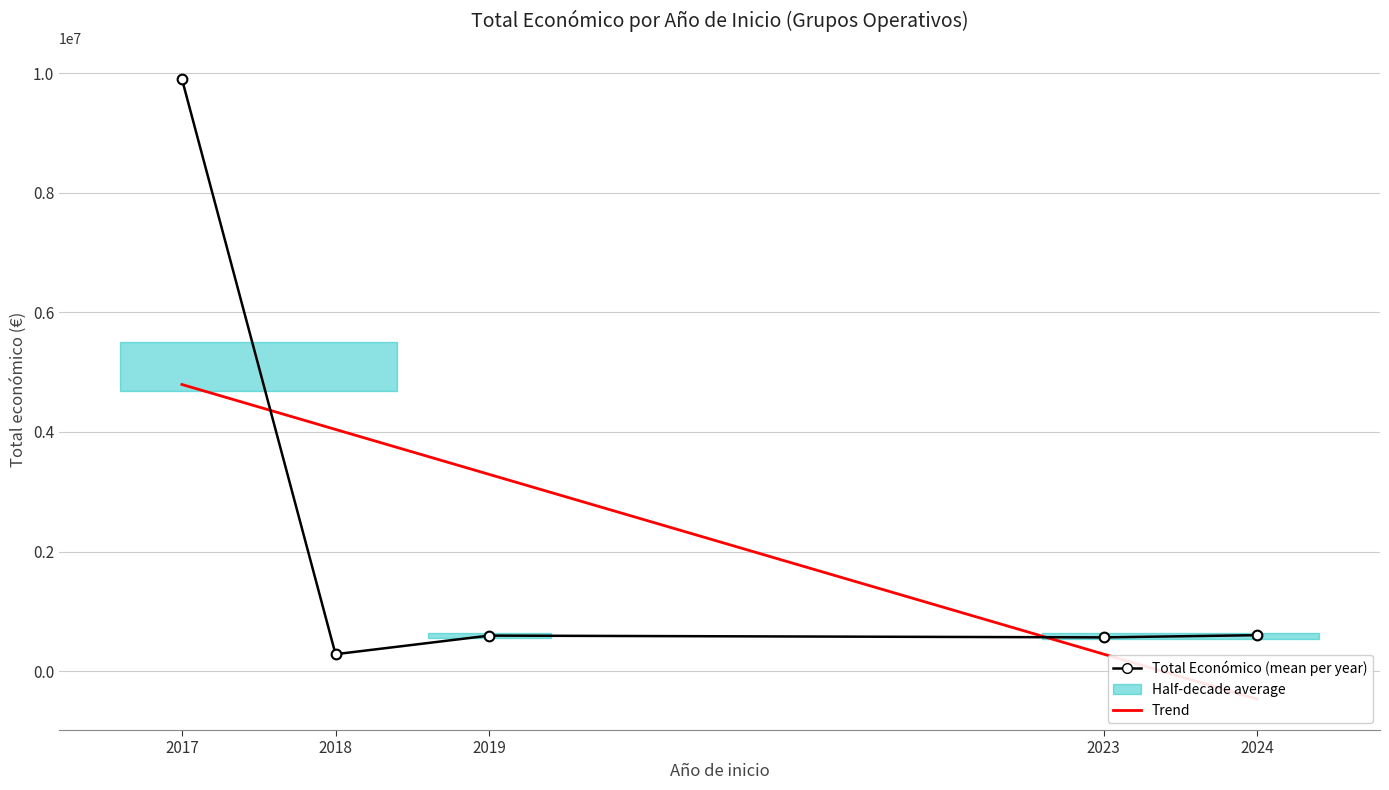

At which category is the sum across all series the highest?

2017